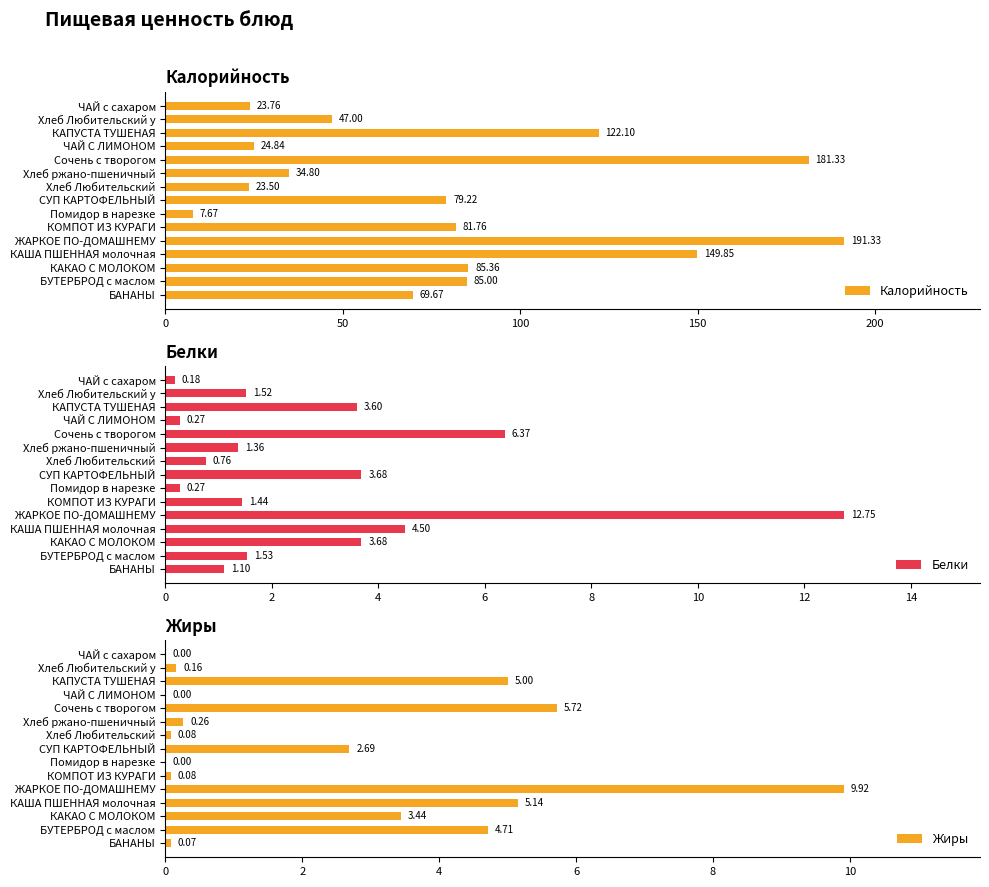

How many values in the Жиры series exceed 0?

12